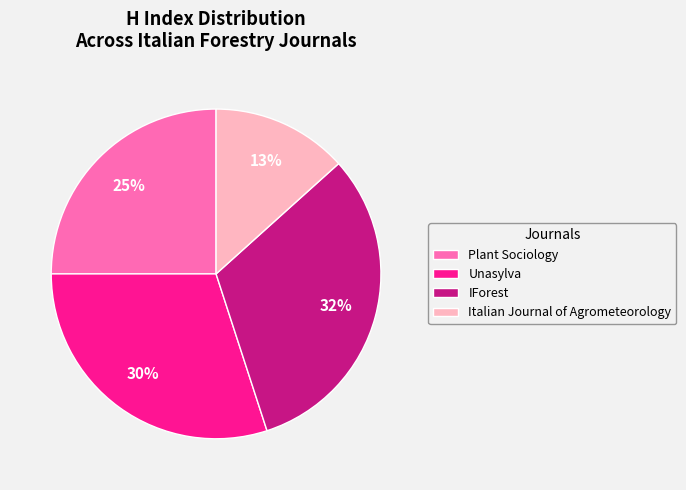

How many slices are in this pie chart?

4